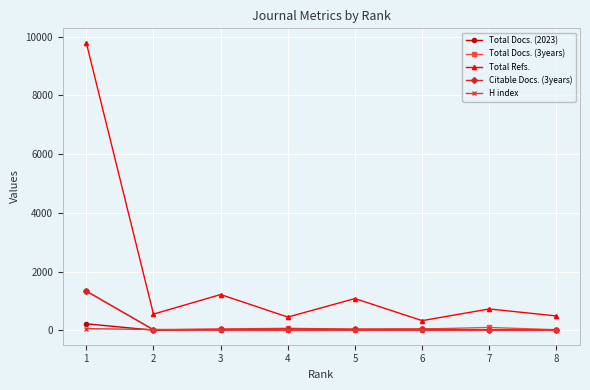

The value of Total Refs. at 6 is 334. True or false?

True